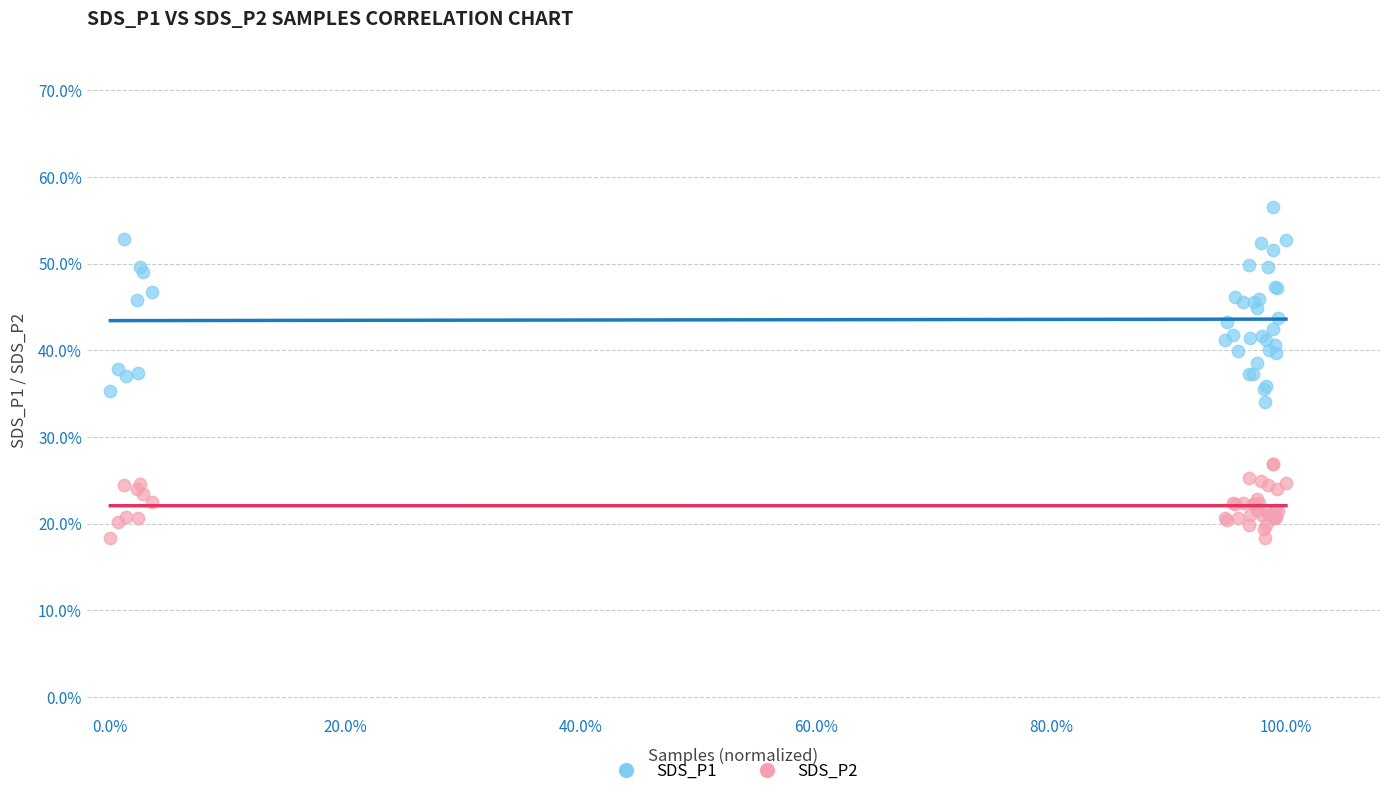

Which series reaches the minimum Y coordinate?

SDS_P2